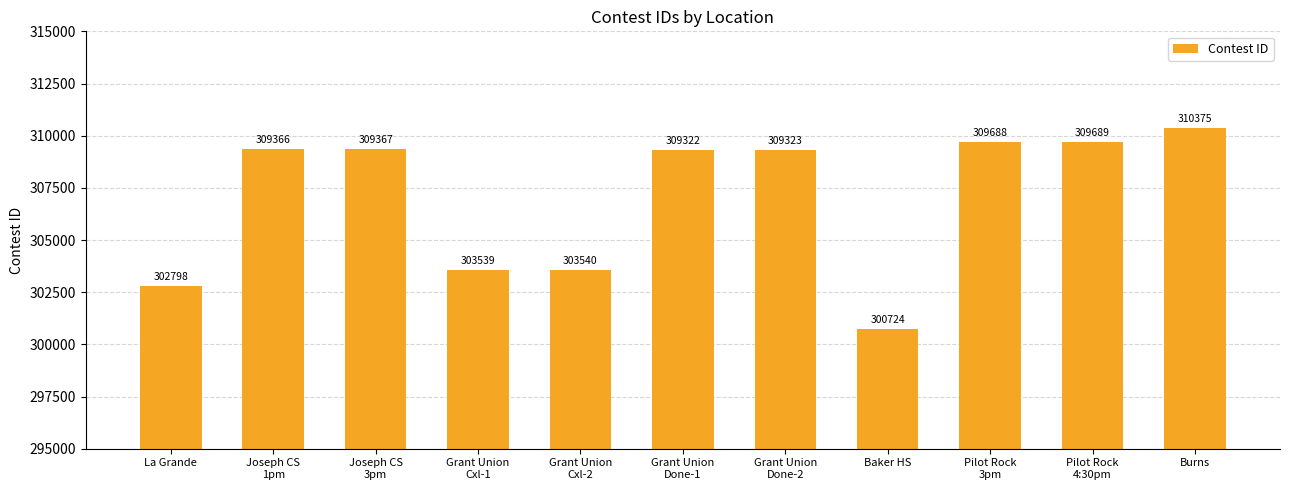

Reading left to right, extract all data points from this chart.

302798	309366	309367	303539	303540	309322	309323	300724	309688	309689	310375